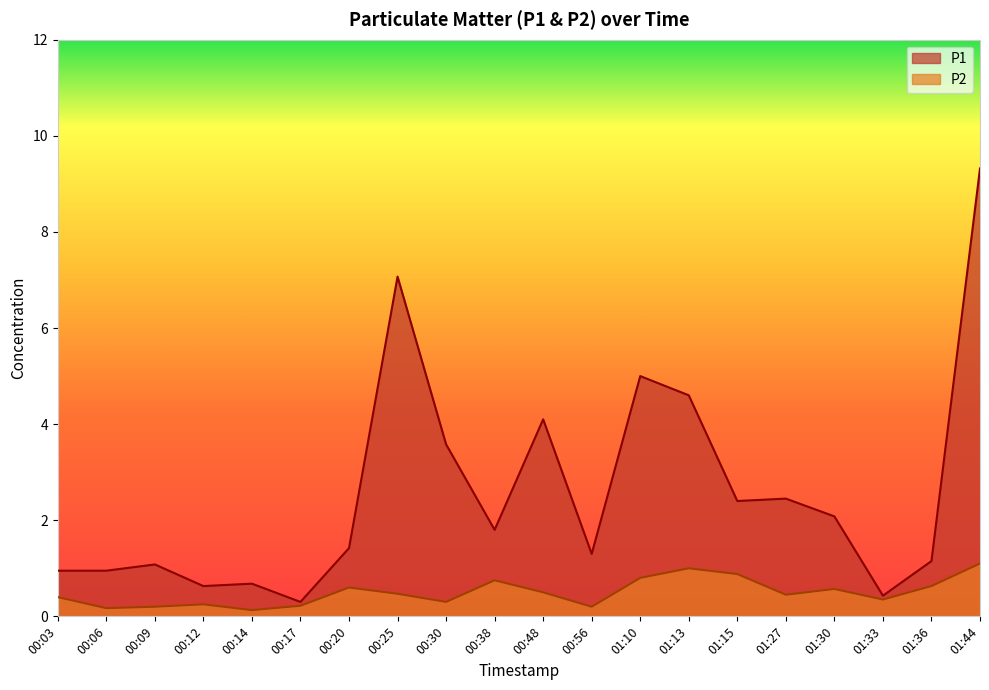

What is the highest value of the P2 series?

1.1